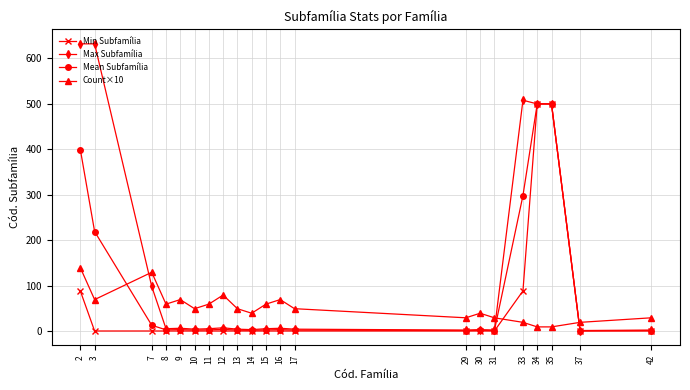

What is the greatest value displayed?

632.0